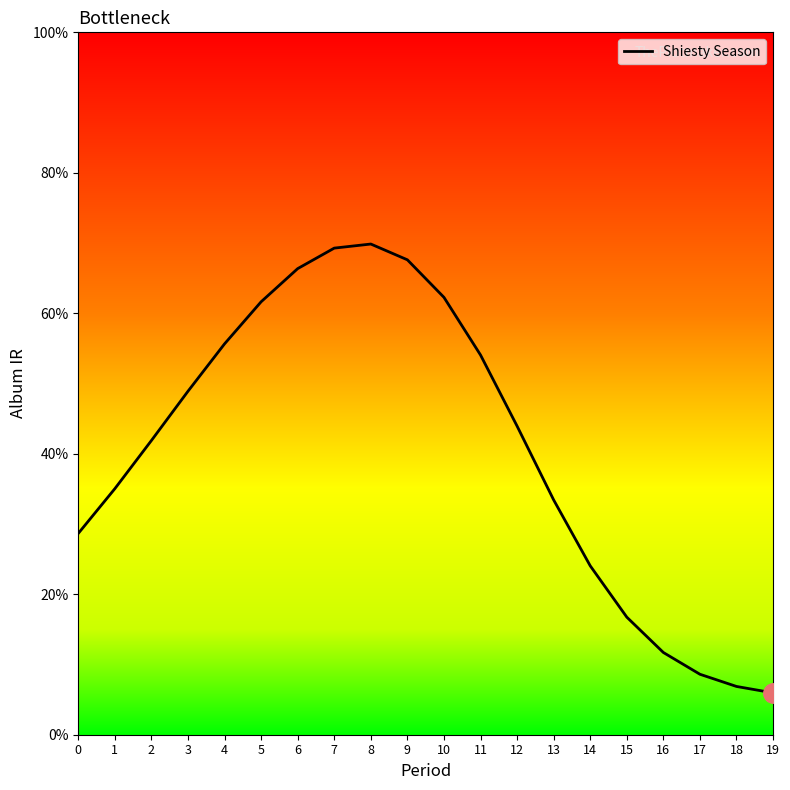

How many values exceed 43?

10